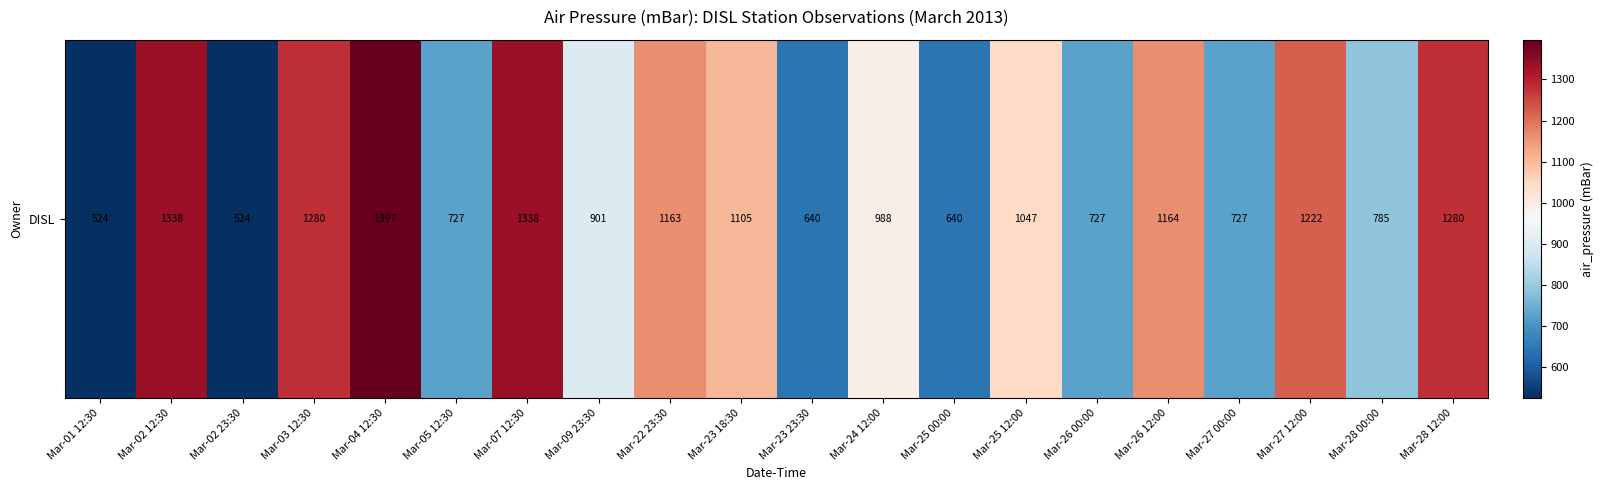

Between Mar-23 18:30 and Mar-09 23:30, which is larger?

Mar-23 18:30